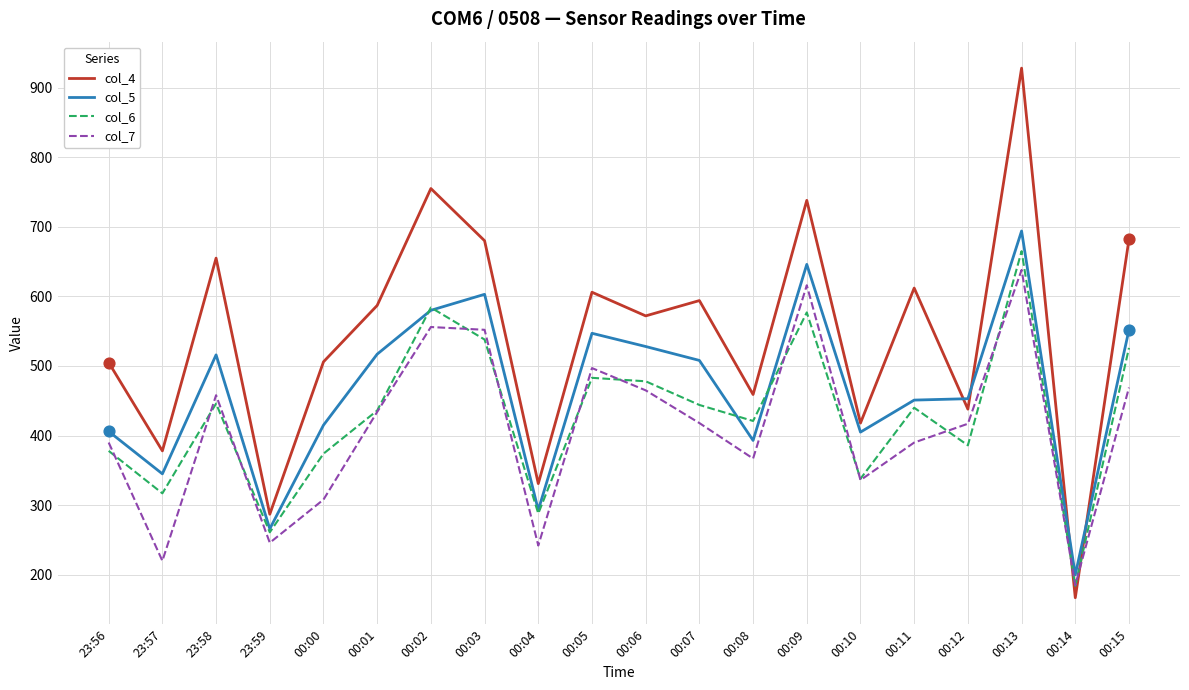

At which category is the sum across all series the highest?

00:13